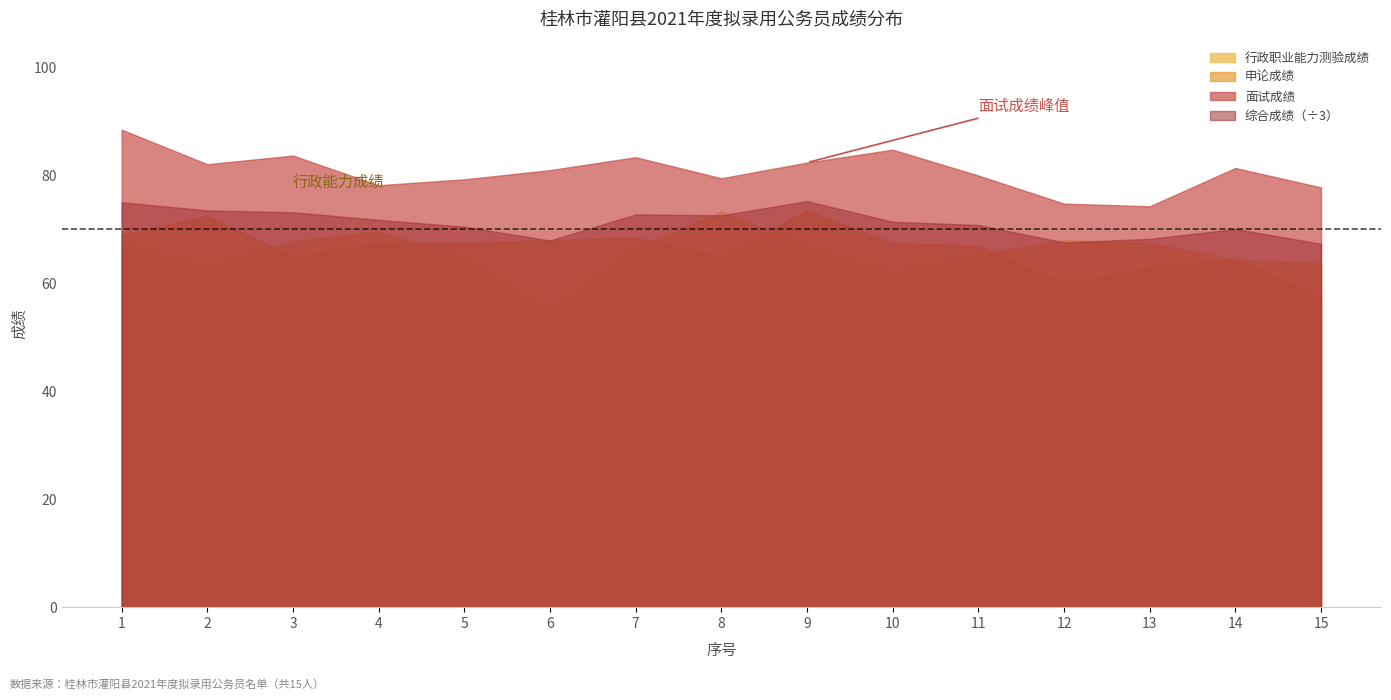

True or false: 综合成绩 and 申论成绩 cross at least once.

False